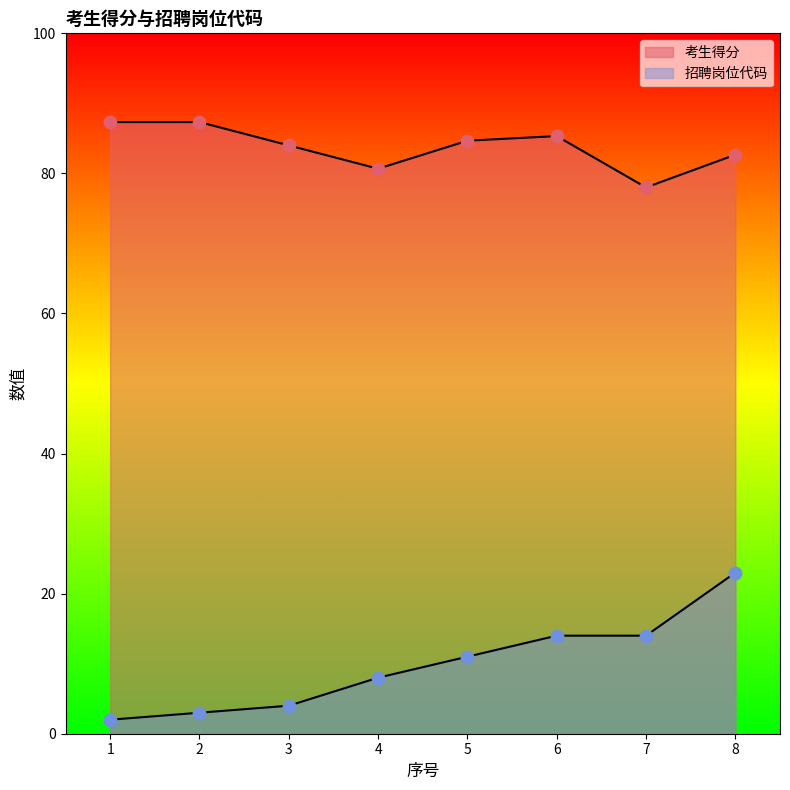

At how many categories does at least one series exceed 24?

8